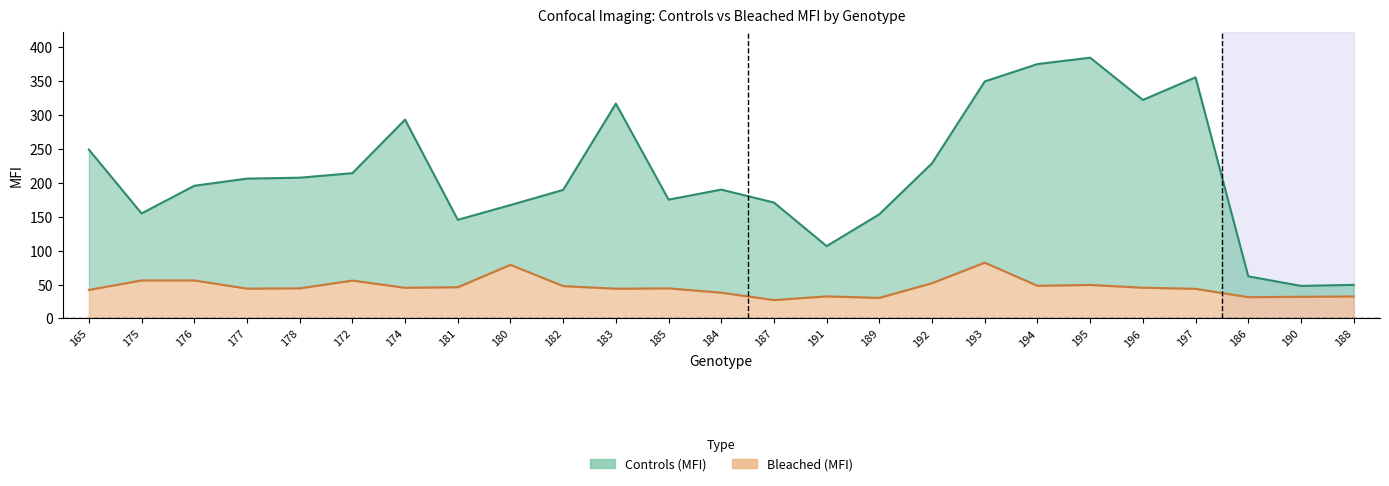

Reading left to right, what are all the values shown in this chart?

Controls (MFI): 248.5	154.6	195.3	205.9	207.2	213.9	292.6	145.3	166.9	189.3	316.2	174.9	189.7	170.6	106.5	153.4	228.5	348.9	374.4	383.9	321.6	354.9	62.1	47.9	49.5
Bleached (MFI): 42.1	56.0	56.0	44.0	44.4	55.8	45.2	46.1	79.0	47.7	43.8	44.3	38.0	27.1	32.5	30.3	52.0	82.2	48.1	49.4	45.3	43.7	31.4	31.9	32.4